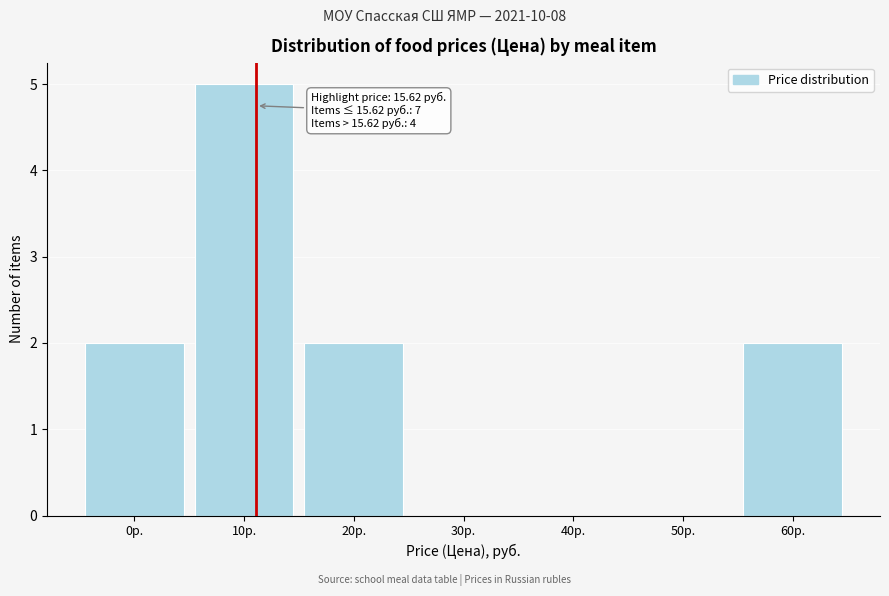

Reading right to left, list all the values displayed in this chart.

60р.=2	50р.=0	40р.=0	30р.=0	20р.=2	10р.=5	0р.=2